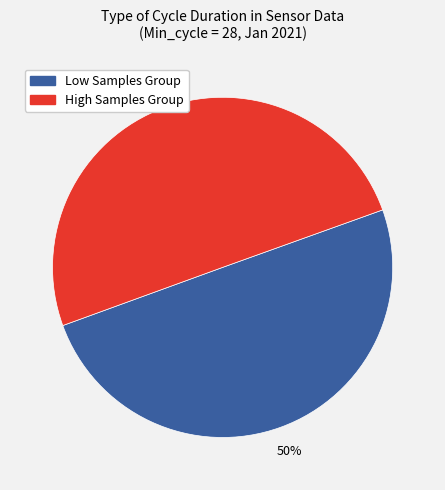

To the nearest percent, what is the average slice percentage?

50%